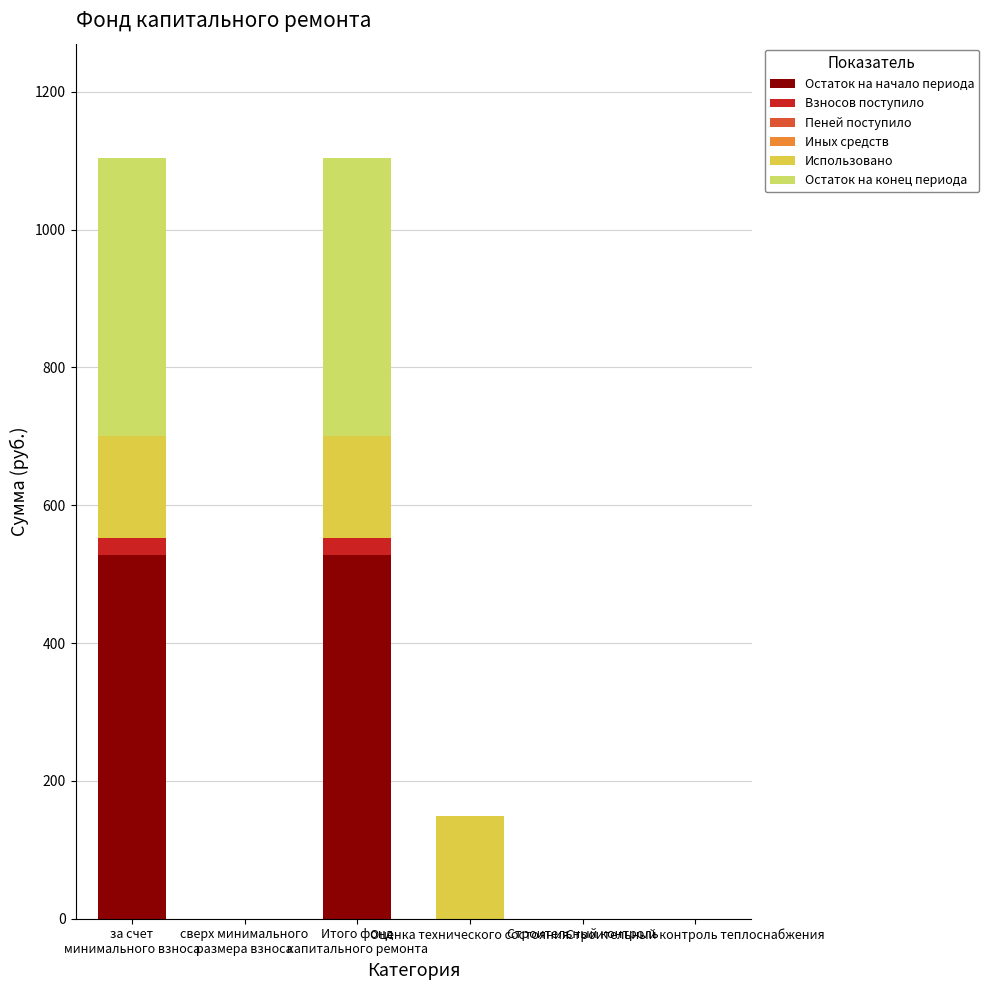

Are the bars grouped side by side (vs. stacked)?

No